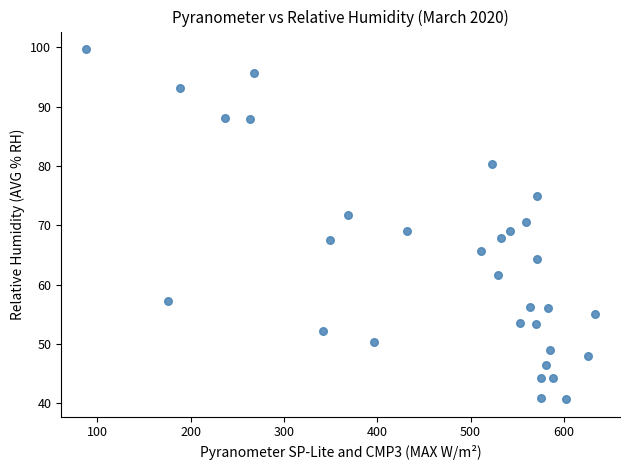

What is the range of Y values (max minus min)?

59.0